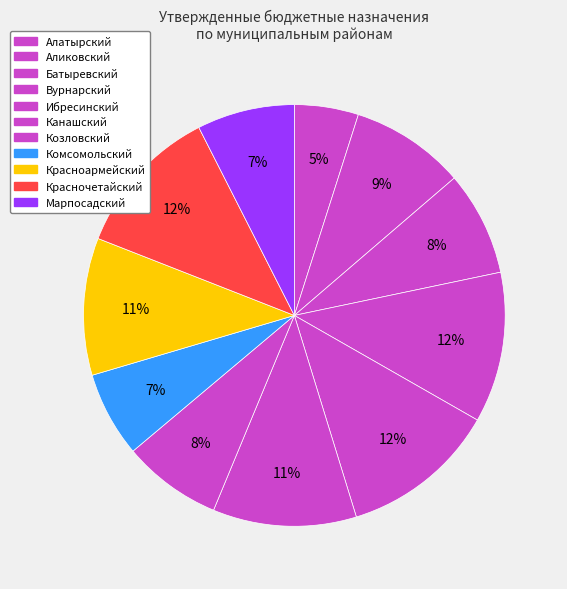

Count the number of slices in the pie.

11